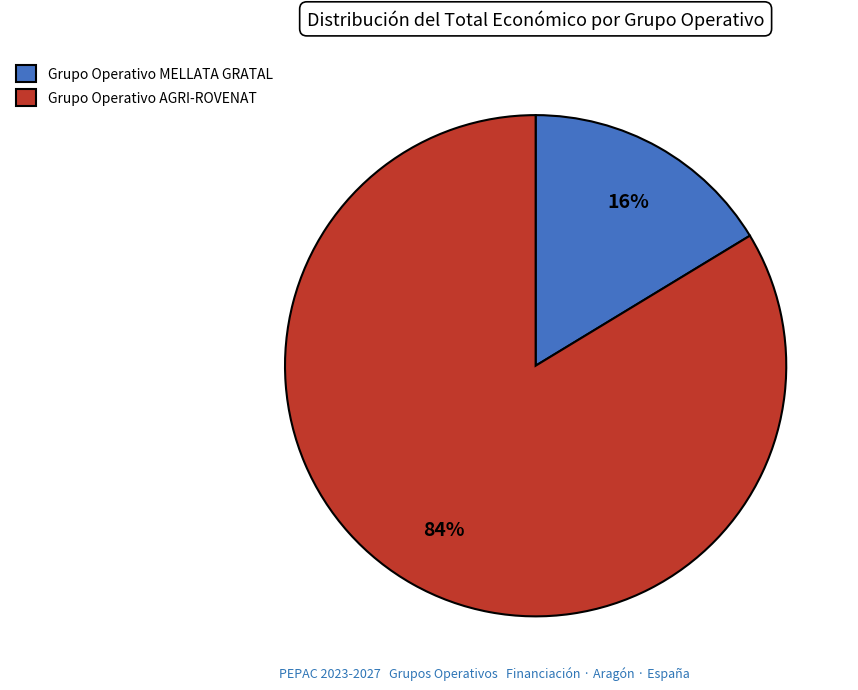

Which slice is the smallest?

Grupo Operativo MELLATA GRATAL